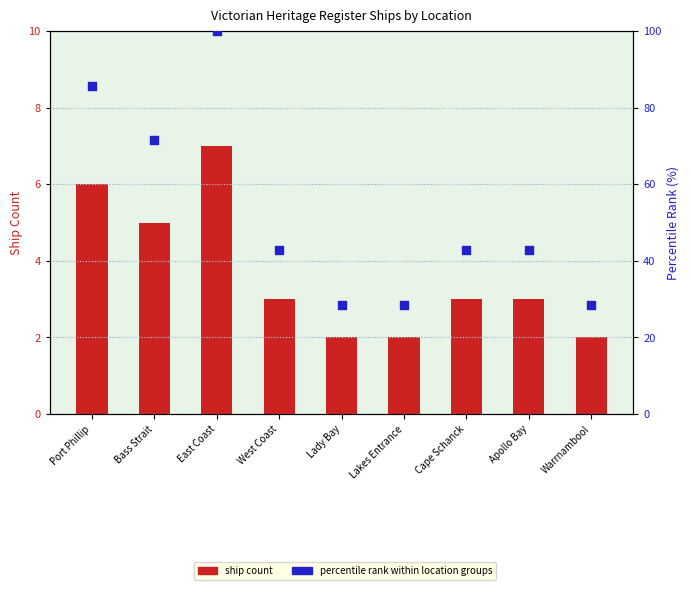

Which series reaches the maximum Y coordinate?

percentile rank